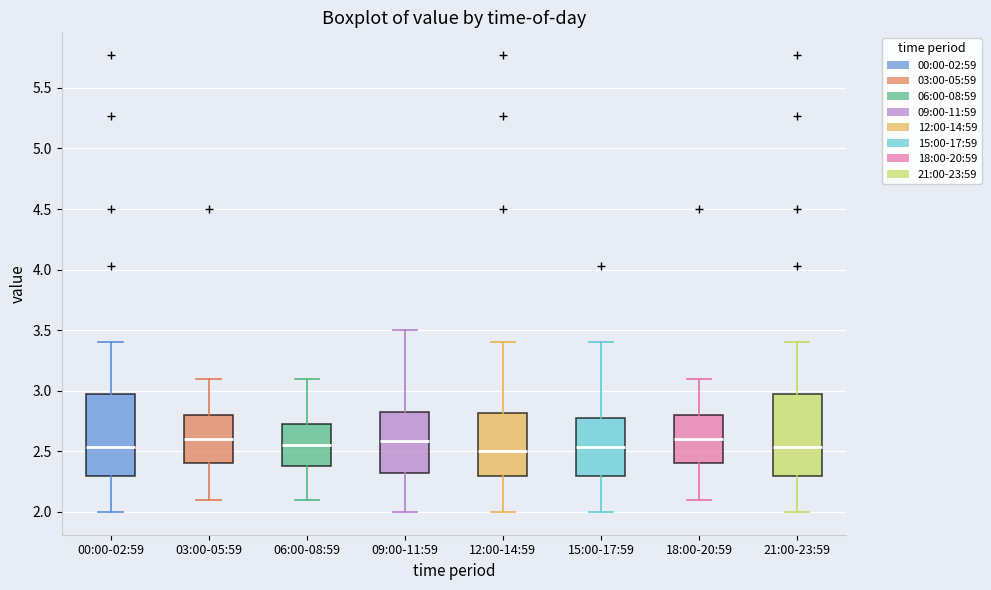

Reading left to right, read every box against the y-axis: the position of its median line, the range the box covers, and the ends of its whiskers. The values are not printed on the chart, so give them approximately, as read against the axis.

00:00-02:59: median 2.55, box 2.30 to 2.95, whiskers 2.00 to 3.40
03:00-05:59: median 2.60, box 2.40 to 2.80, whiskers 2.10 to 3.10
06:00-08:59: median 2.55, box 2.40 to 2.75, whiskers 2.10 to 3.10
09:00-11:59: median 2.60, box 2.30 to 2.85, whiskers 2.00 to 3.50
12:00-14:59: median 2.50, box 2.30 to 2.80, whiskers 2.00 to 3.40
15:00-17:59: median 2.55, box 2.30 to 2.80, whiskers 2.00 to 3.40
18:00-20:59: median 2.60, box 2.40 to 2.80, whiskers 2.10 to 3.10
21:00-23:59: median 2.55, box 2.30 to 2.95, whiskers 2.00 to 3.40